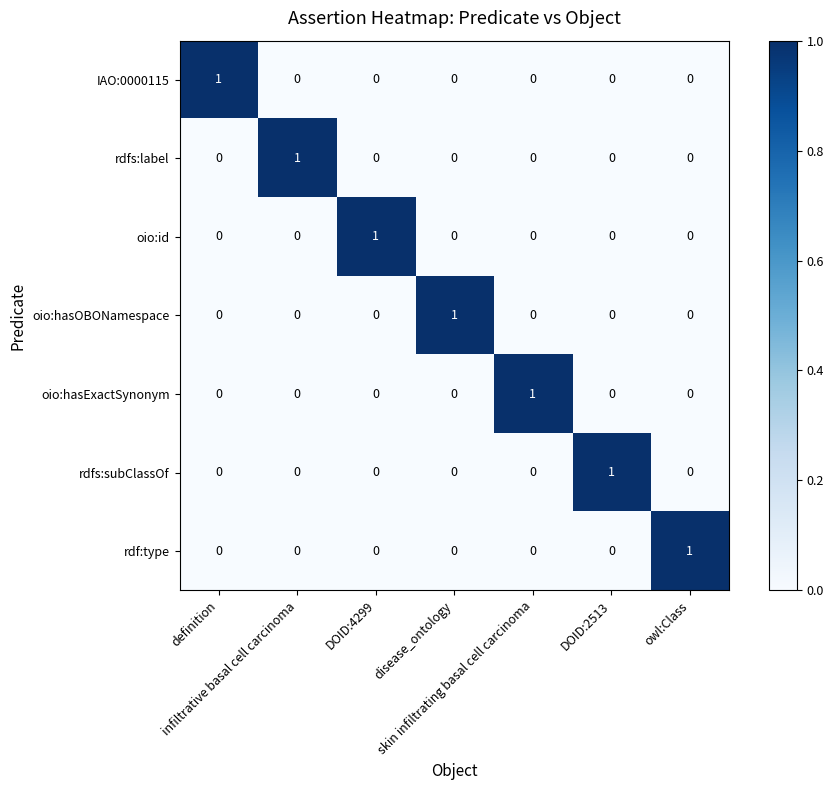

At how many categories does at least one series exceed 0?

7